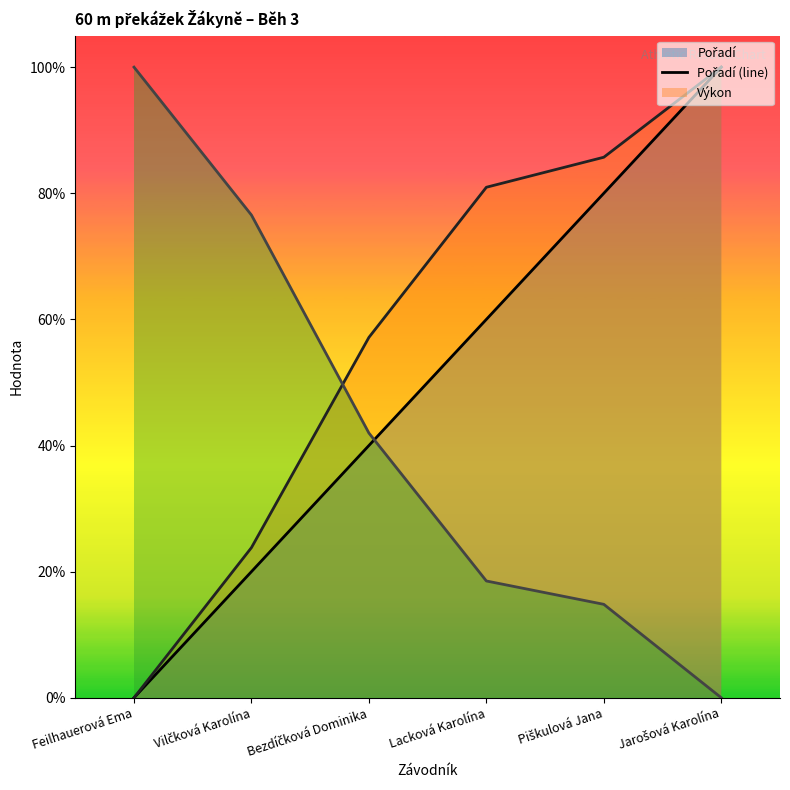

Reading right to left, list all the values displayed in this chart.

Pořadí (line): Jarošová Karolína=1.0	Piškulová Jana=0.8	Lacková Karolína=0.6	Bezdíčková Dominika=0.4	Vilčková Karolína=0.2	Feilhauerová Ema=0.0
Výkon (line): Jarošová Karolína=1.0	Piškulová Jana=0.9	Lacková Karolína=0.8	Bezdíčková Dominika=0.6	Vilčková Karolína=0.2	Feilhauerová Ema=0.0
Body (line): Jarošová Karolína=0.0	Piškulová Jana=0.1	Lacková Karolína=0.2	Bezdíčková Dominika=0.4	Vilčková Karolína=0.8	Feilhauerová Ema=1.0